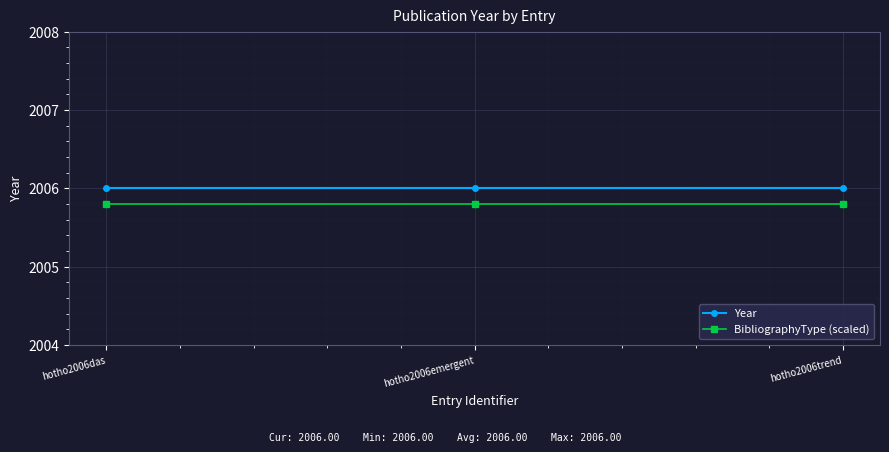

What is the sum of the BibliographyType (scaled) values at hotho2006emergent and hotho2006trend?

4011.6